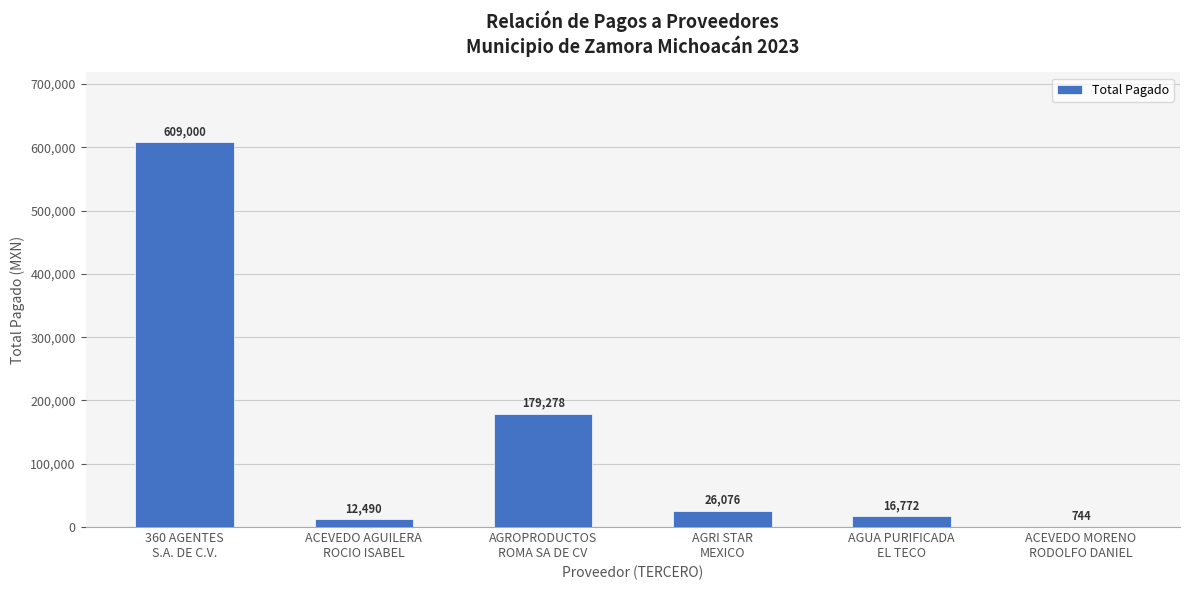

Which has a higher value, ACEVEDO AGUILERA
ROCIO ISABEL or ACEVEDO MORENO
RODOLFO DANIEL?

ACEVEDO AGUILERA
ROCIO ISABEL